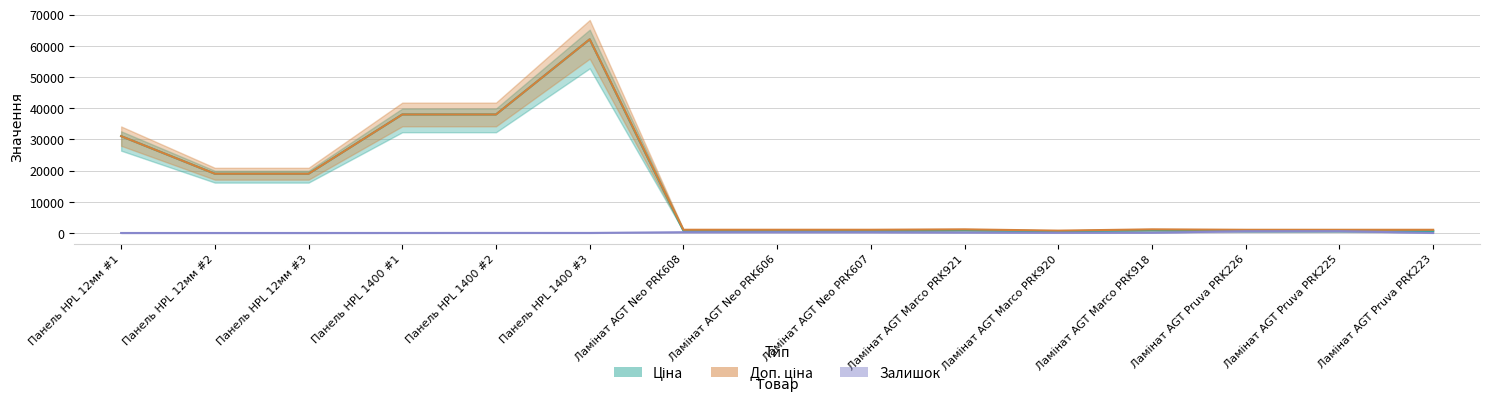

Reading right to left, transcribe all the data shown in this chart.

Ціна: 570.2	570.2	570.2	857.9	557.6	857.9	701.4	701.4	701.4	62116.9	38011.3	38011.3	19005.7	19005.7	31058.4
Доп. ціна: 1029.1	1029.1	1029.1	1162.5	756.0	1162.5	1036.0	1036.0	1036.0	62116.9	38011.3	38011.3	19005.7	19005.7	31058.4
Залишок: 17.0	587.0	566.0	87.0	64.0	144.0	235.0	245.0	242.0	15.0	21.0	10.0	0.0	0.0	0.0